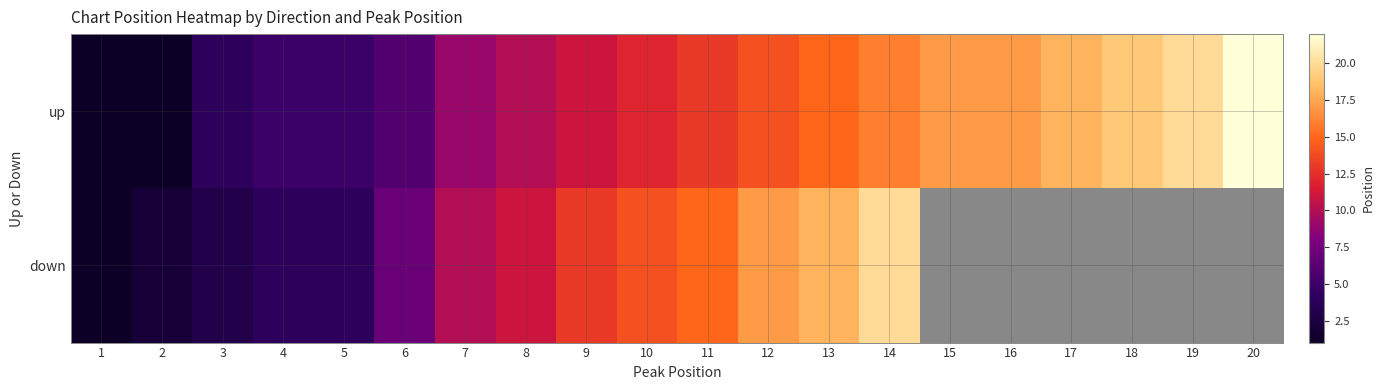

List the labels in order of up value, smallest first.

1, 2, 3, 4, 5, 6, 7, 8, 9, 10, 11, 12, 13, 14, 15, 16, 17, 18, 19, 20